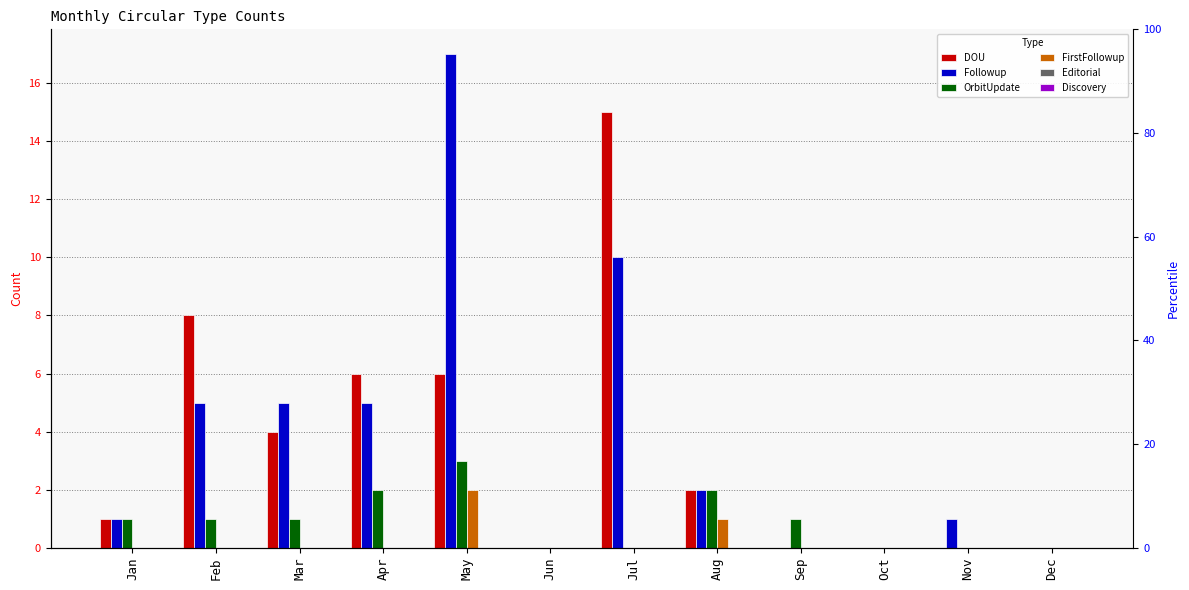

Reading left to right, list all the values displayed in this chart.

DOU: Jan=1	Feb=8	Mar=4	Apr=6	May=6	Jun=0	Jul=15	Aug=2	Sep=0	Oct=0	Nov=0	Dec=0
Followup: Jan=1	Feb=5	Mar=5	Apr=5	May=17	Jun=0	Jul=10	Aug=2	Sep=0	Oct=0	Nov=1	Dec=0
OrbitUpdate: Jan=1	Feb=1	Mar=1	Apr=2	May=3	Jun=0	Jul=0	Aug=2	Sep=1	Oct=0	Nov=0	Dec=0
FirstFollowup: Jan=0	Feb=0	Mar=0	Apr=0	May=2	Jun=0	Jul=0	Aug=1	Sep=0	Oct=0	Nov=0	Dec=0
Editorial: Jan=0	Feb=0	Mar=0	Apr=0	May=0	Jun=0	Jul=0	Aug=0	Sep=0	Oct=0	Nov=0	Dec=0
Discovery: Jan=0	Feb=0	Mar=0	Apr=0	May=0	Jun=0	Jul=0	Aug=0	Sep=0	Oct=0	Nov=0	Dec=0